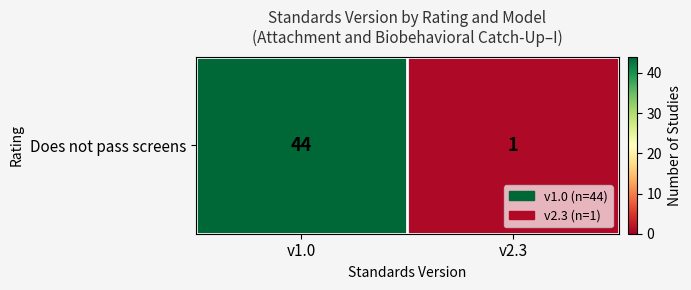

What is the sum of the values at v2.3 and v1.0?

45